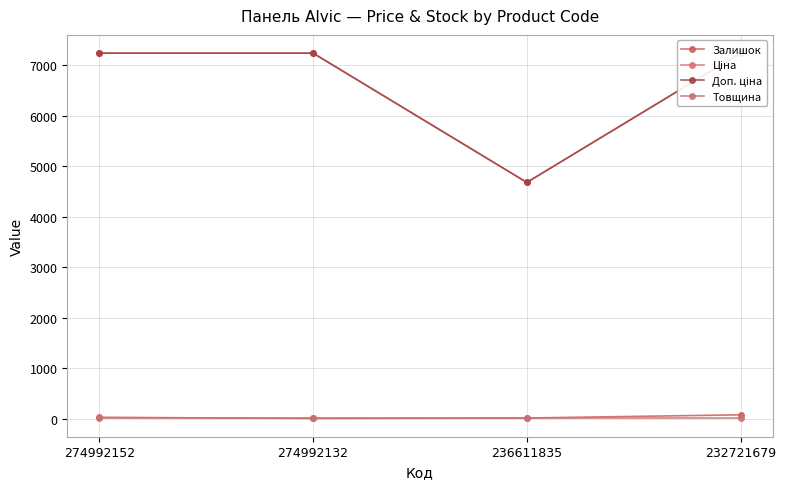

Is it true that Товщина equals 18.0 at 274992152?

True